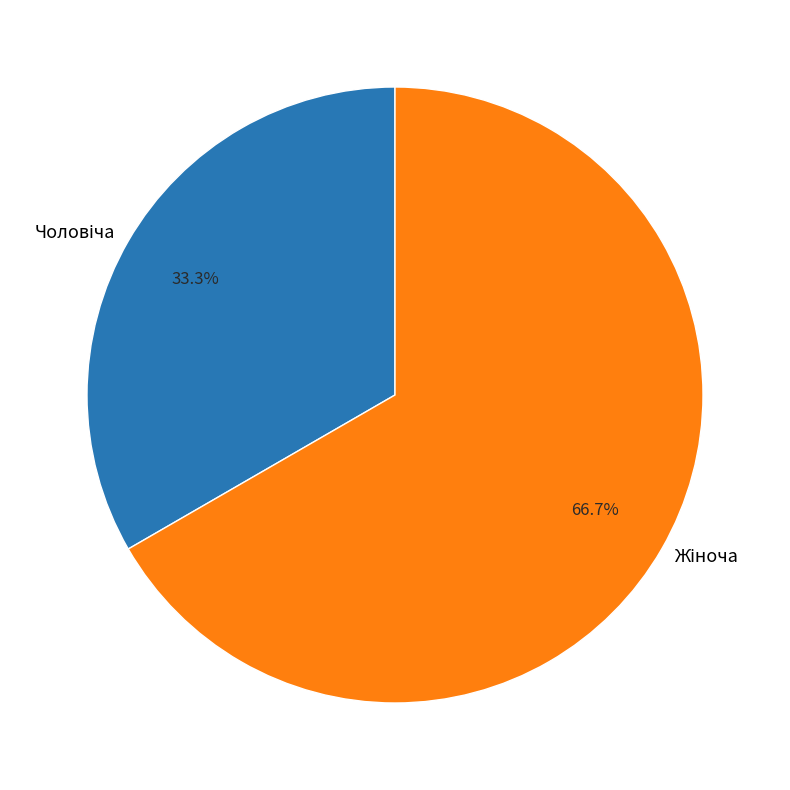

Is there any slice that represents more than half of the pie?

Yes